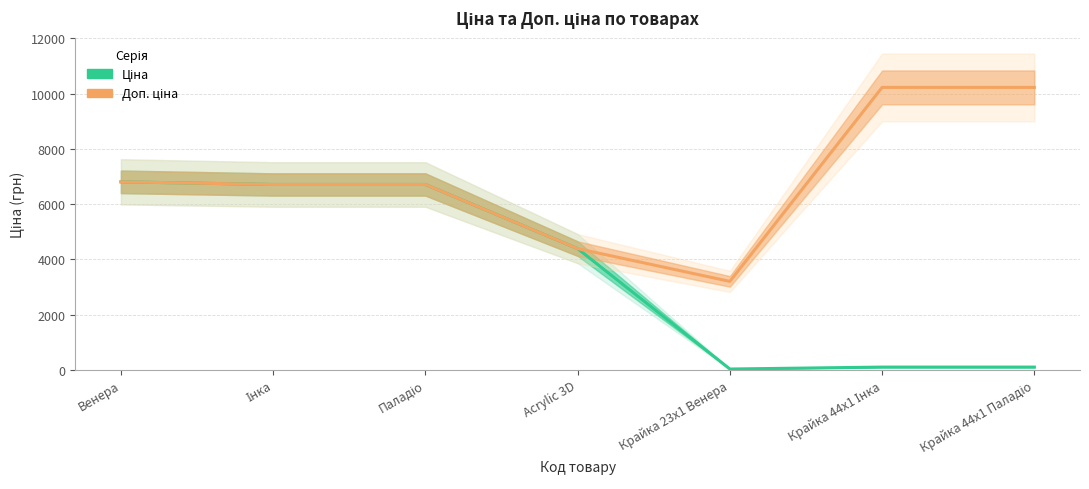

How many series are shown in this chart?

2